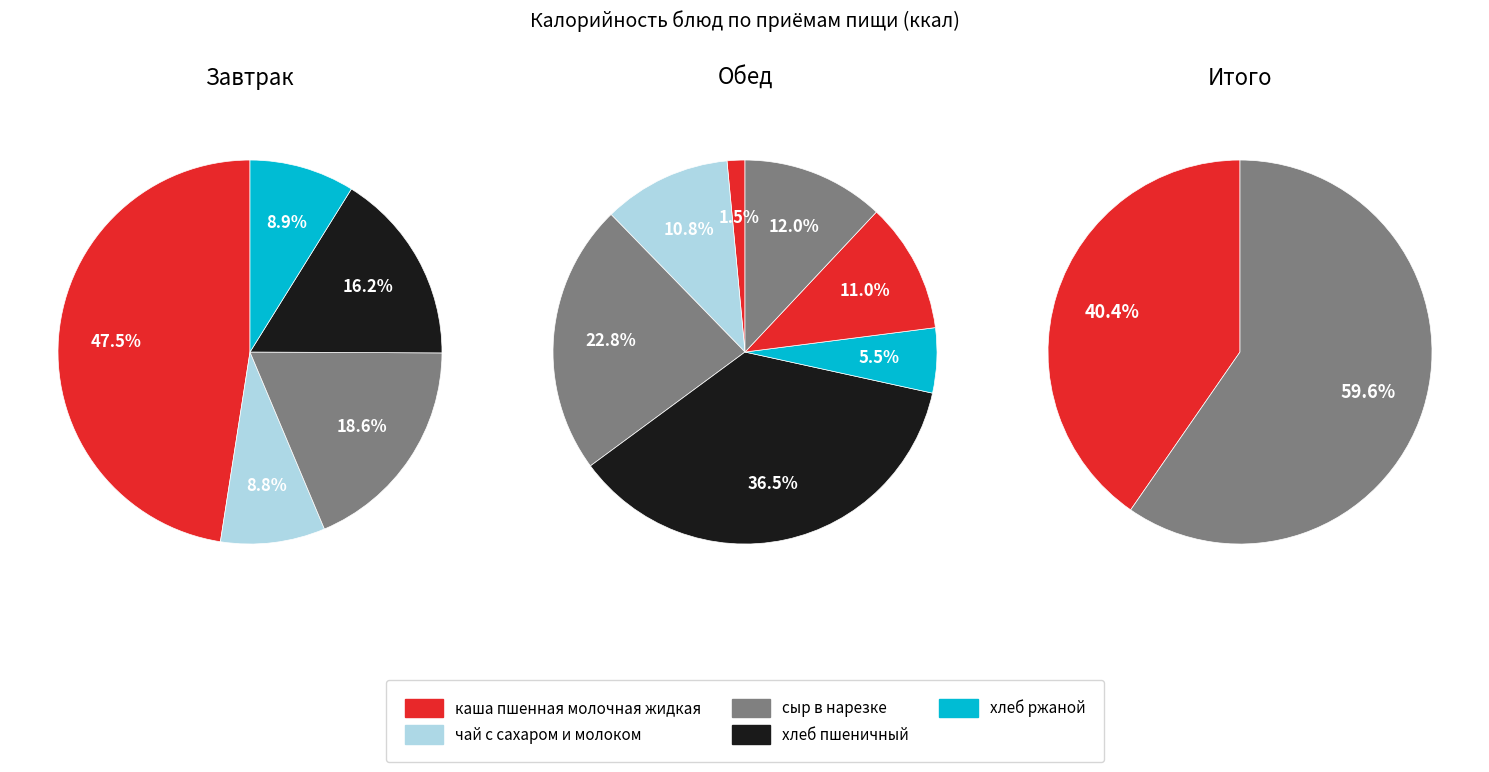

Count the number of slices in the pie.

5